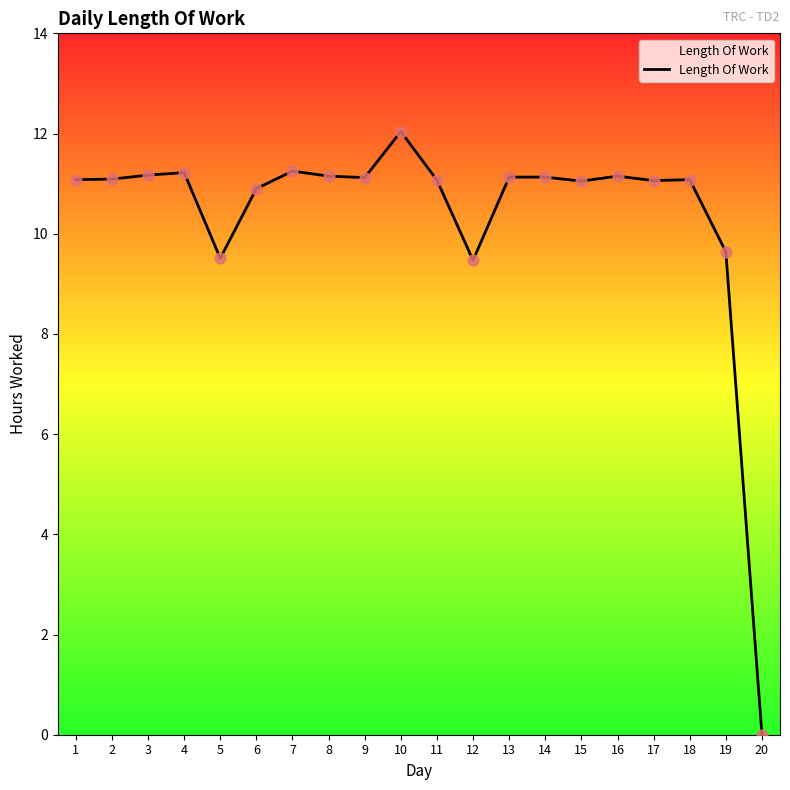

Between 3 and 6, which is larger?

3